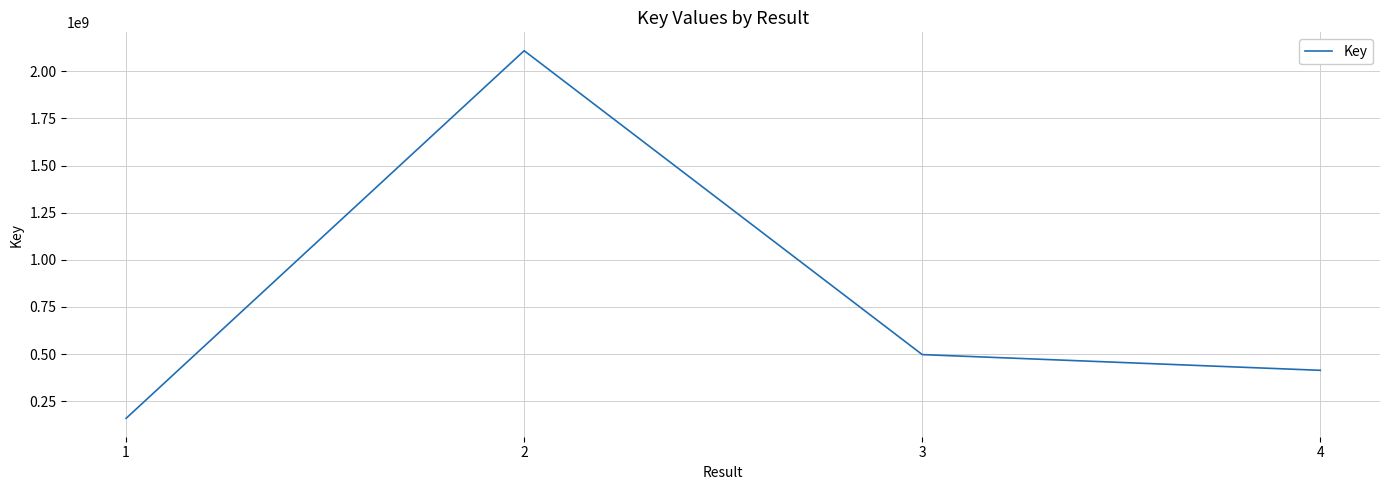

List the labels in order of value, largest first.

2, 3, 4, 1